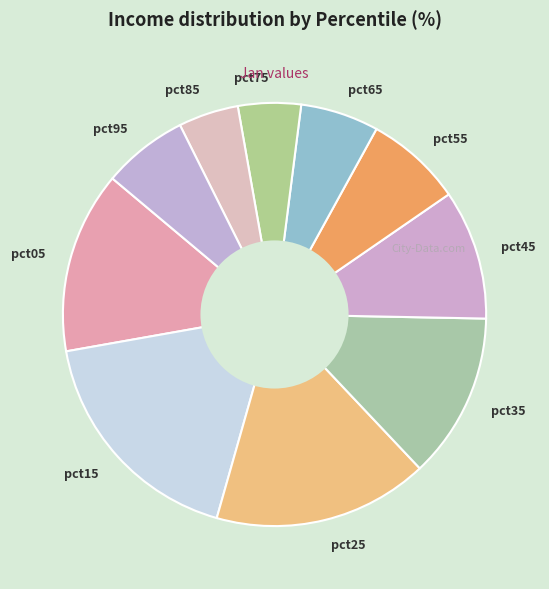

Which has a higher value, pct85 or pct35?

pct35